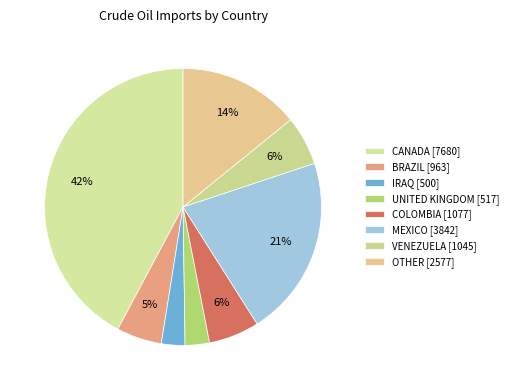

What is the largest slice in the pie chart?

CANADA